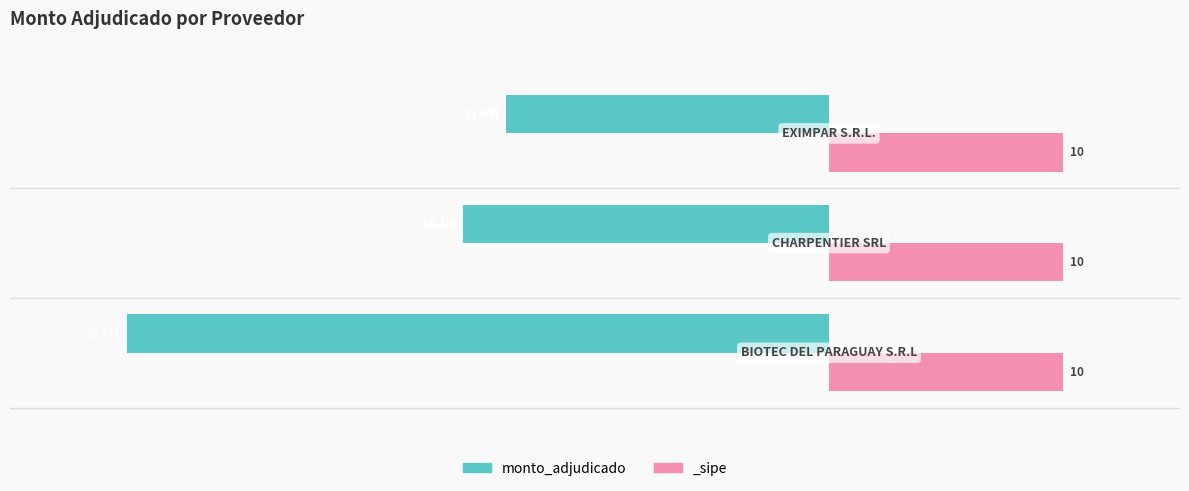

Reading left to right, extract all data points from this chart.

-30.0	-15.7	-13.8